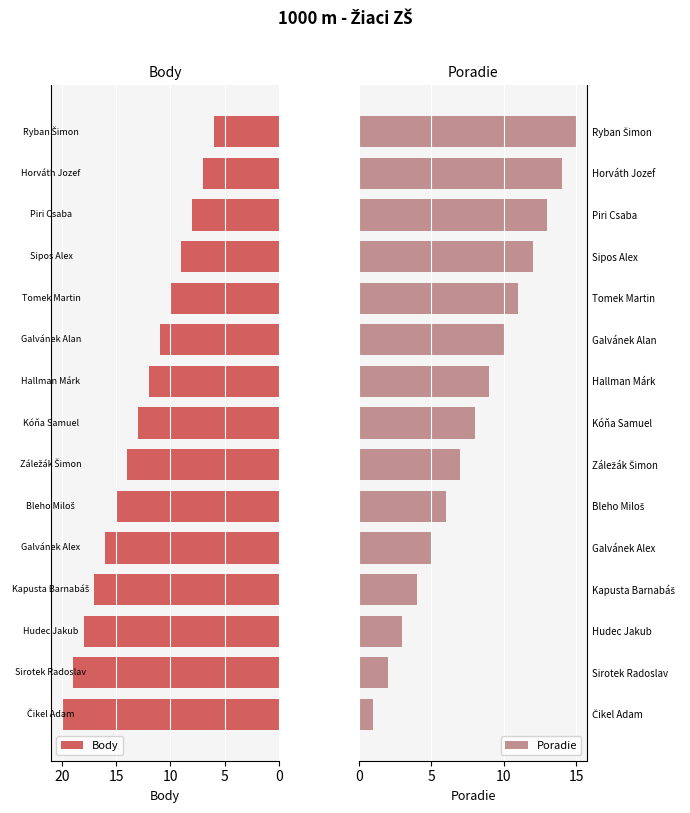

Where is Poradie nearest to the value 8?

Kóňa Samuel